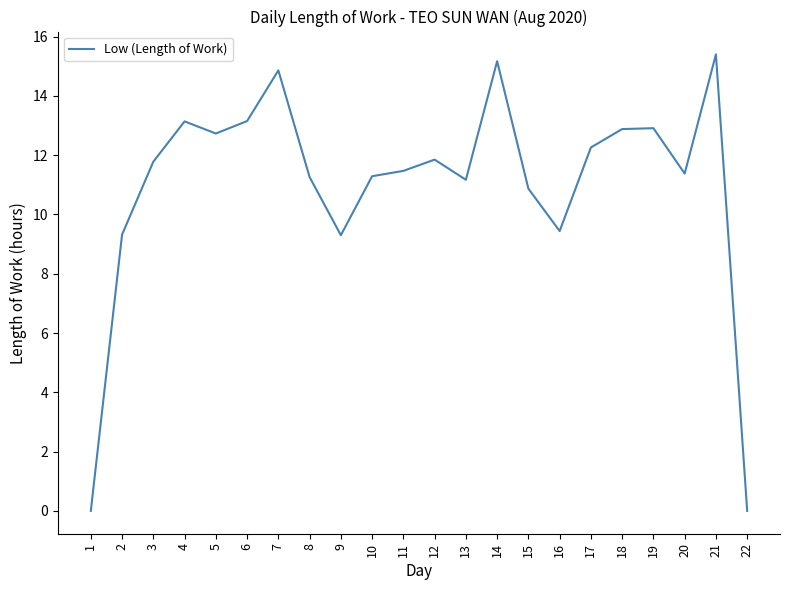

Is it true that the value at 3 is 15.3?

False